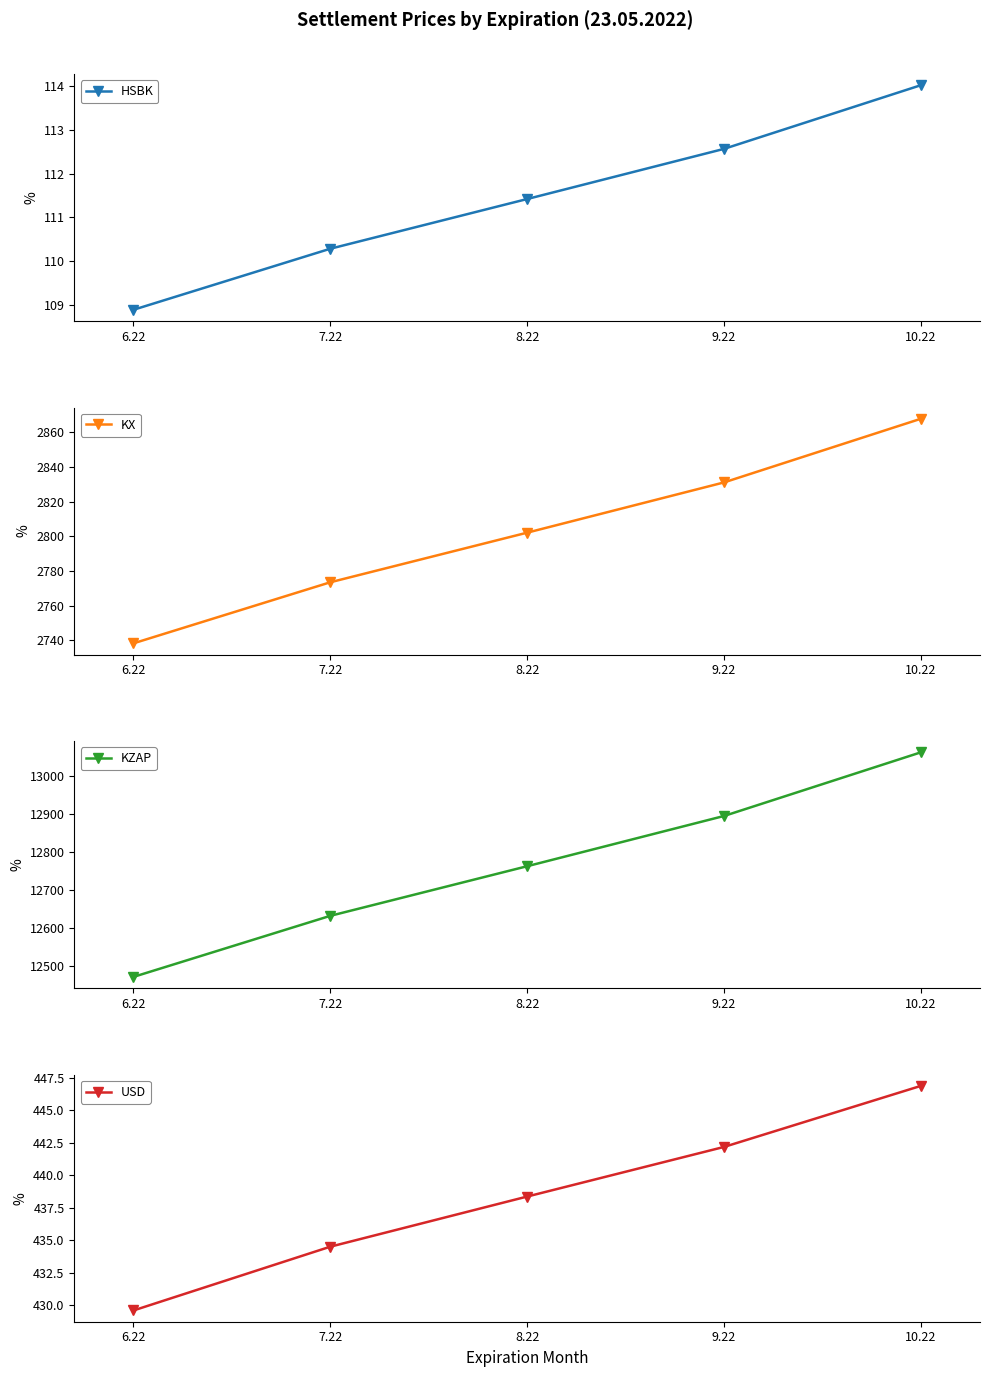

Reading left to right, transcribe all the data shown in this chart.

HSBK: 108.9	110.3	111.4	112.6	114.0
KX: 2738.2	2773.4	2802.1	2831.1	2867.8
KZAP: 12470.6	12631.2	12761.6	12893.7	13061.1
USD: 429.6	434.5	438.4	442.2	446.9